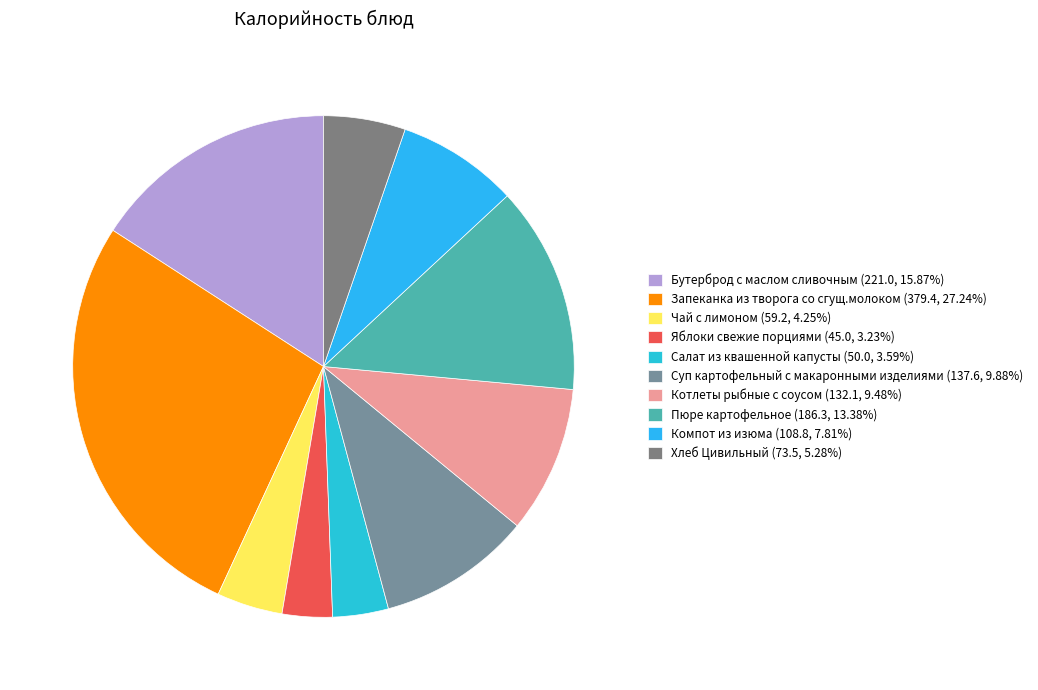

How many slices are in this pie chart?

10